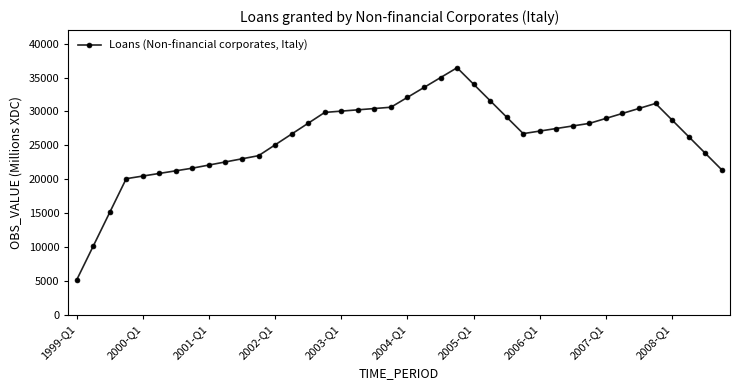

What is the minimum value shown in the chart?

5139